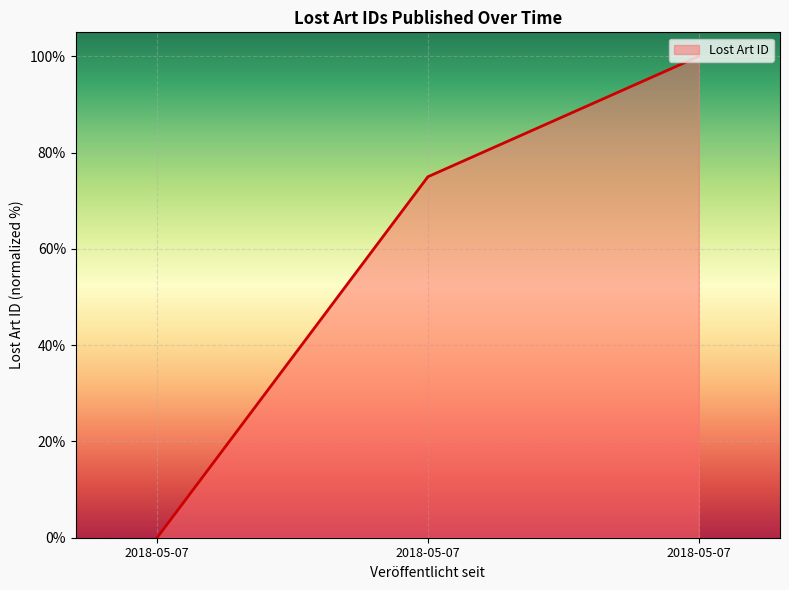

The value at 2018-05-07 is 100. True or false?

True